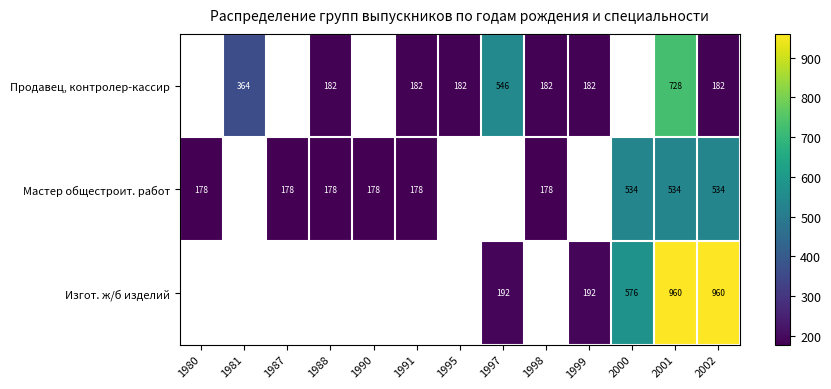

What is the minimum value shown in the chart?

178.0